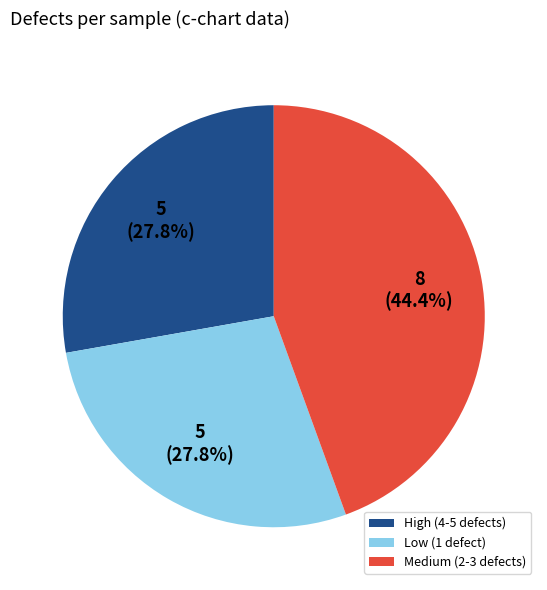

Is there any slice that represents more than half of the pie?

No